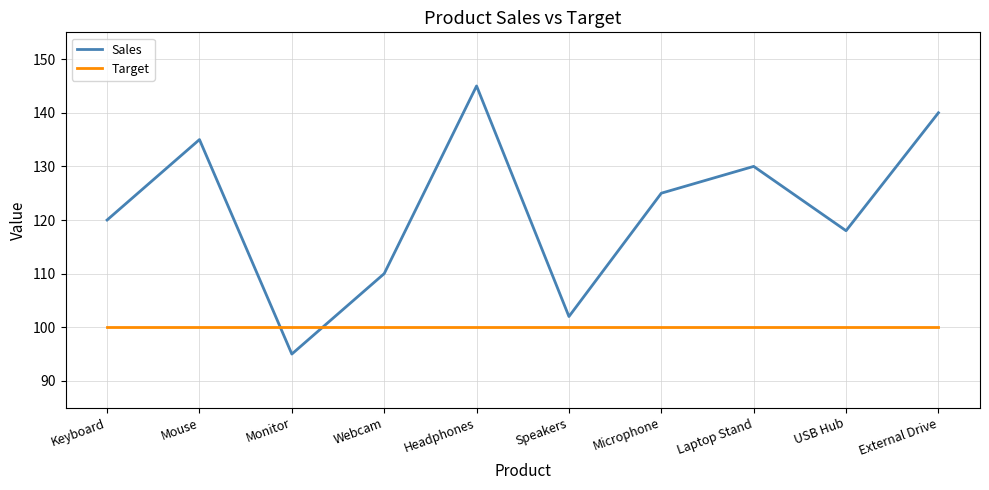

How many lines are shown in the chart?

2